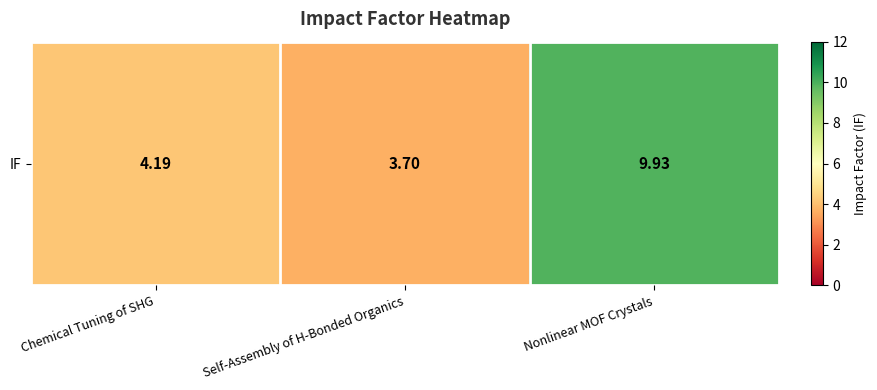

True or false: the data shows 4.2 at Chemical Tuning of SHG.

True